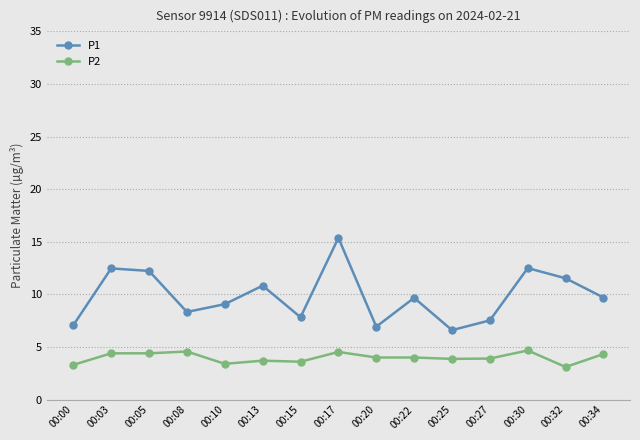

What are all the series names shown in the legend?

P1, P2